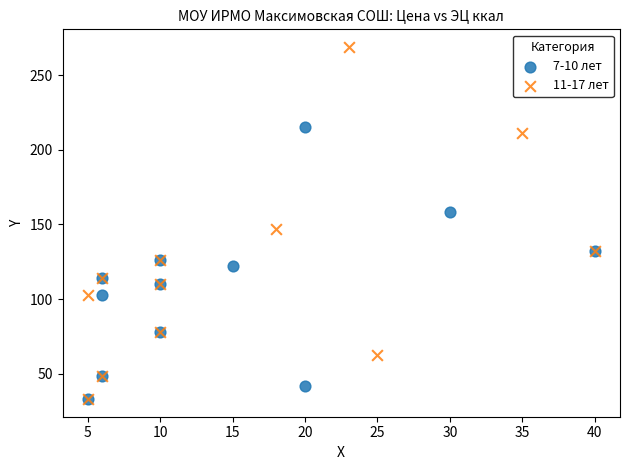

Which series has the widest spread of Y values?

11-17 лет